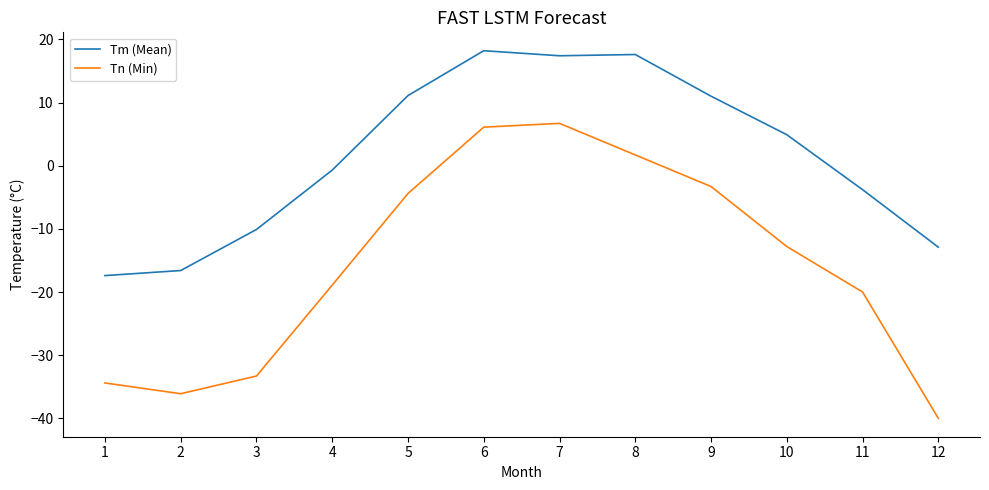

What is the greatest value displayed?

18.2